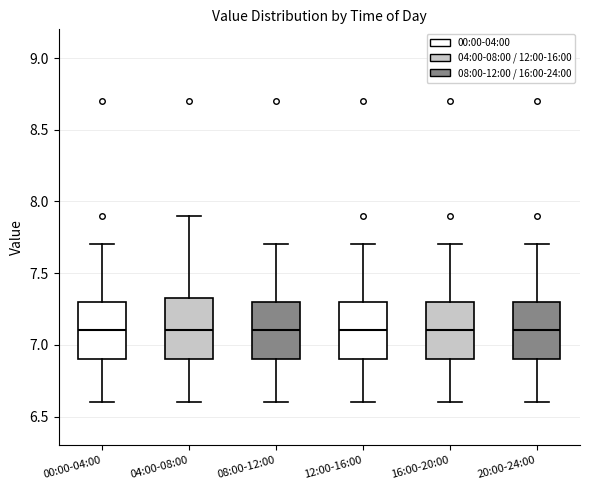

Reading left to right, read every box against the y-axis: the position of its median line, the range the box covers, and the ends of its whiskers. The values are not printed on the chart, so give them approximately, as read against the axis.

00:00-04:00: median 7.10, box 6.90 to 7.30, whiskers 6.60 to 7.70
04:00-08:00: median 7.10, box 6.90 to 7.35, whiskers 6.60 to 7.90
08:00-12:00: median 7.10, box 6.90 to 7.30, whiskers 6.60 to 7.70
12:00-16:00: median 7.10, box 6.90 to 7.30, whiskers 6.60 to 7.70
16:00-20:00: median 7.10, box 6.90 to 7.30, whiskers 6.60 to 7.70
20:00-24:00: median 7.10, box 6.90 to 7.30, whiskers 6.60 to 7.70